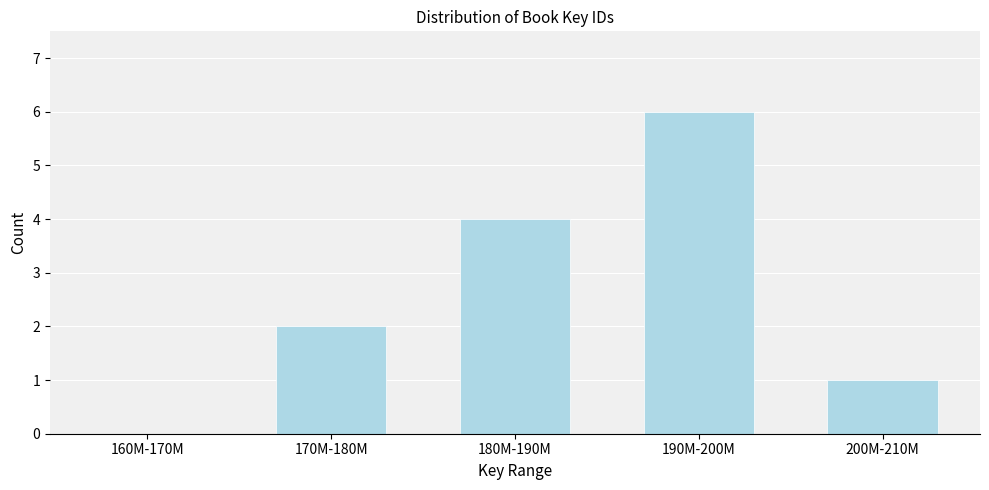

Reading right to left, what are all the values shown in this chart?

200M-210M=1	190M-200M=6	180M-190M=4	170M-180M=2	160M-170M=0